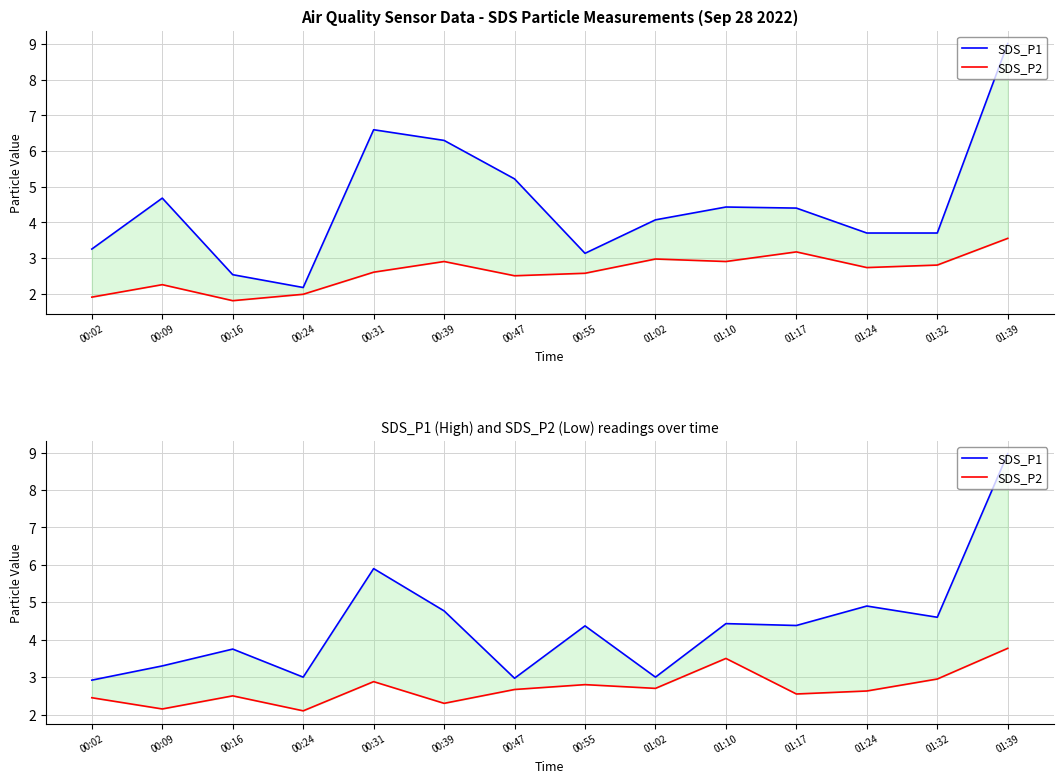

Which series has the widest spread of values?

SDS_P1